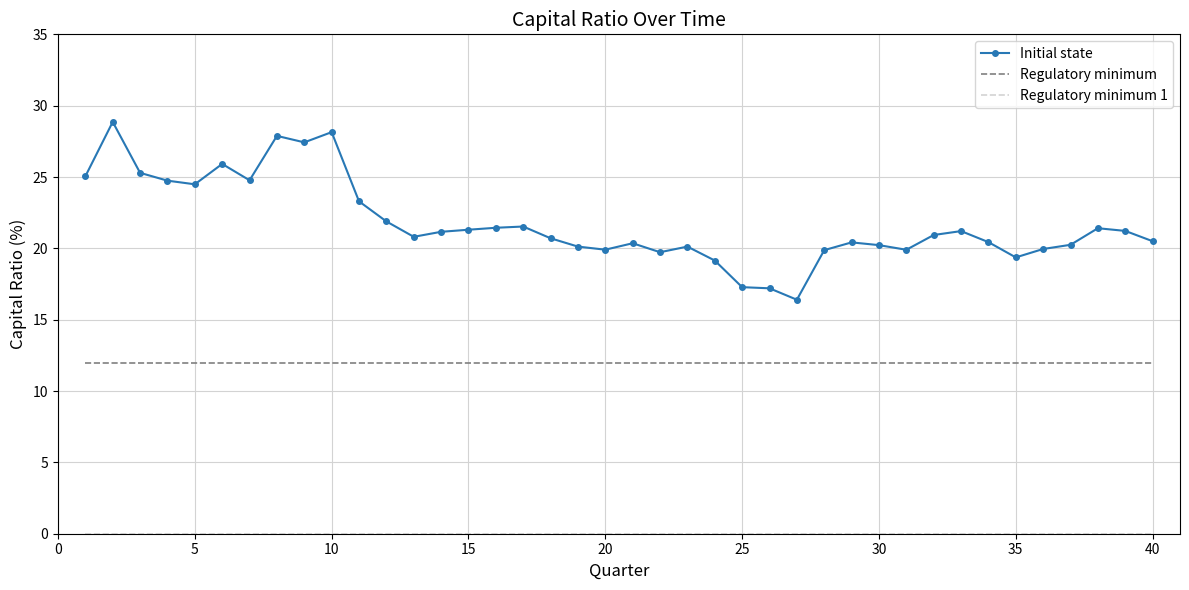

What is the difference between the maximum and minimum values in the Initial state series?

12.5